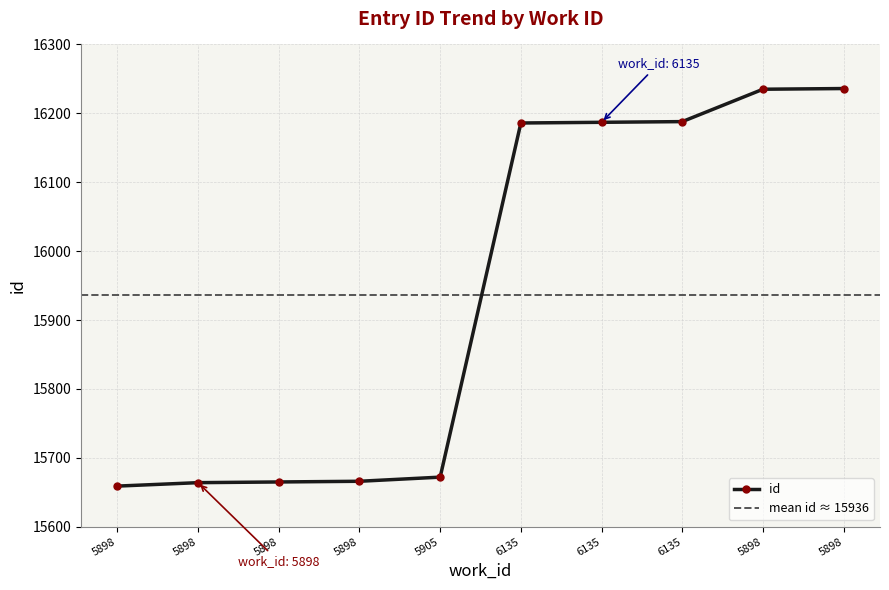

How many values are below 16186?

5